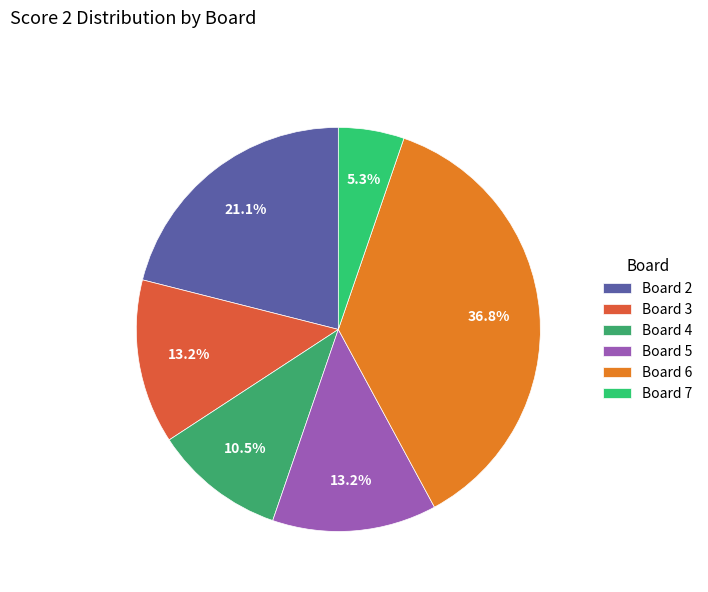

Which category has the biggest portion of the pie?

Board 6